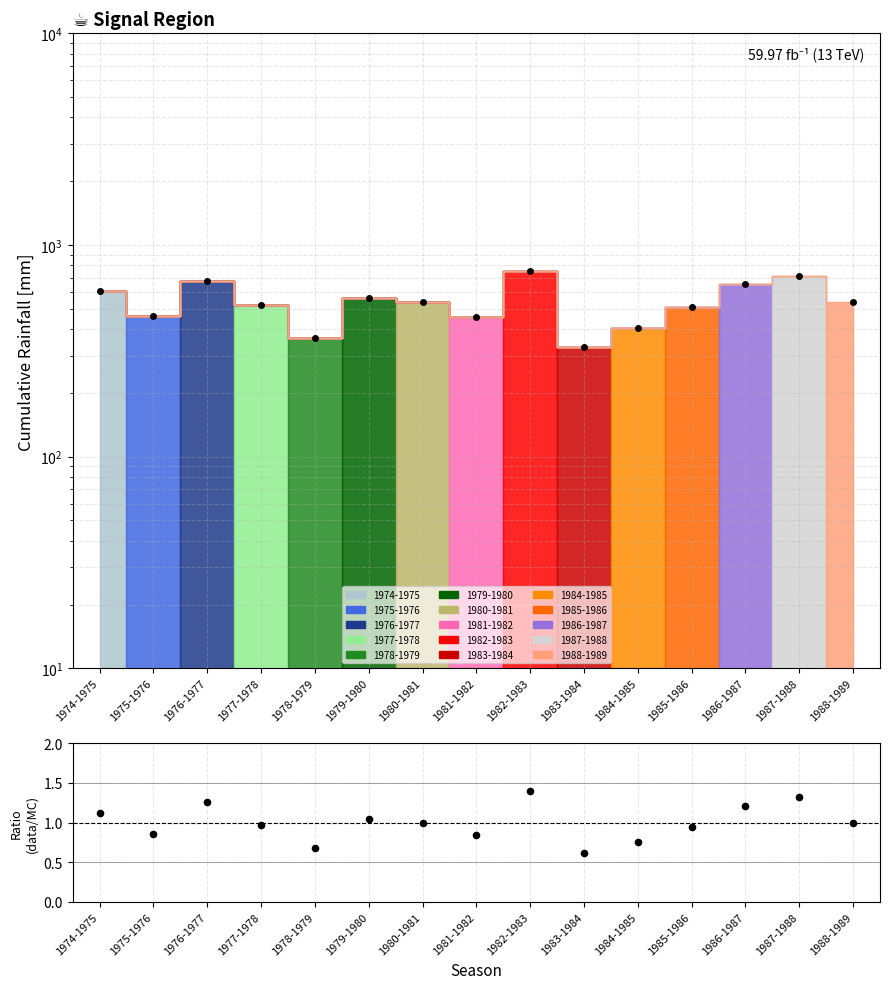

What is the change in value from 1980-1981 to 1986-1987?

+116.0